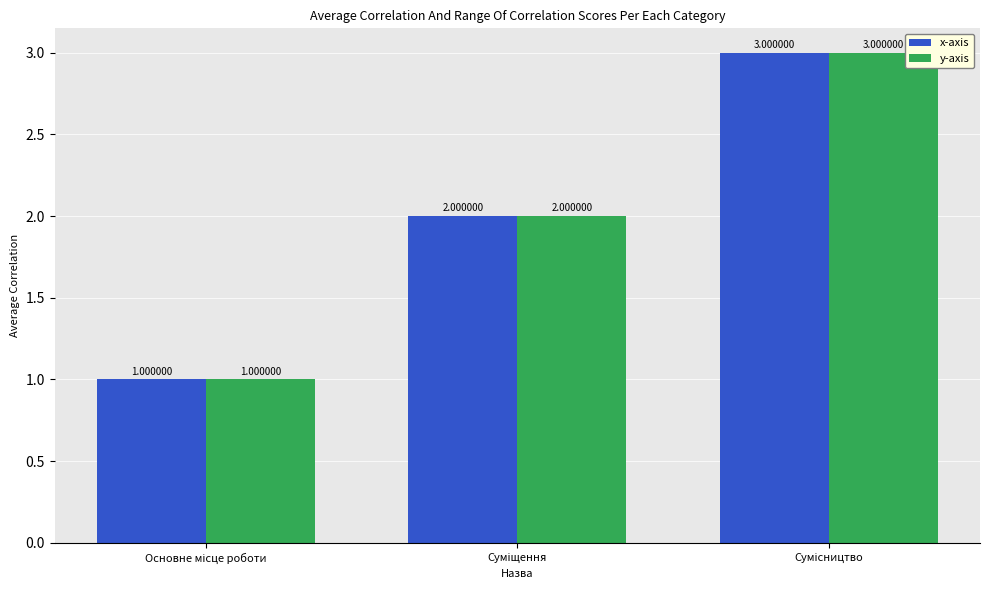

What is the sum of all y-axis values?

6